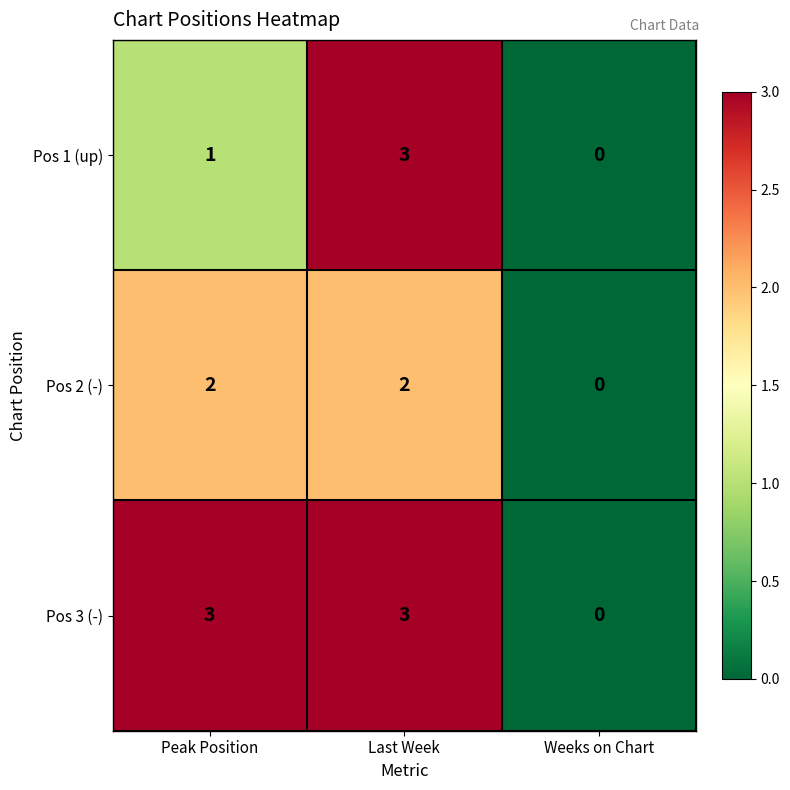

What is the average value of the Pos 3 (-) series?

2